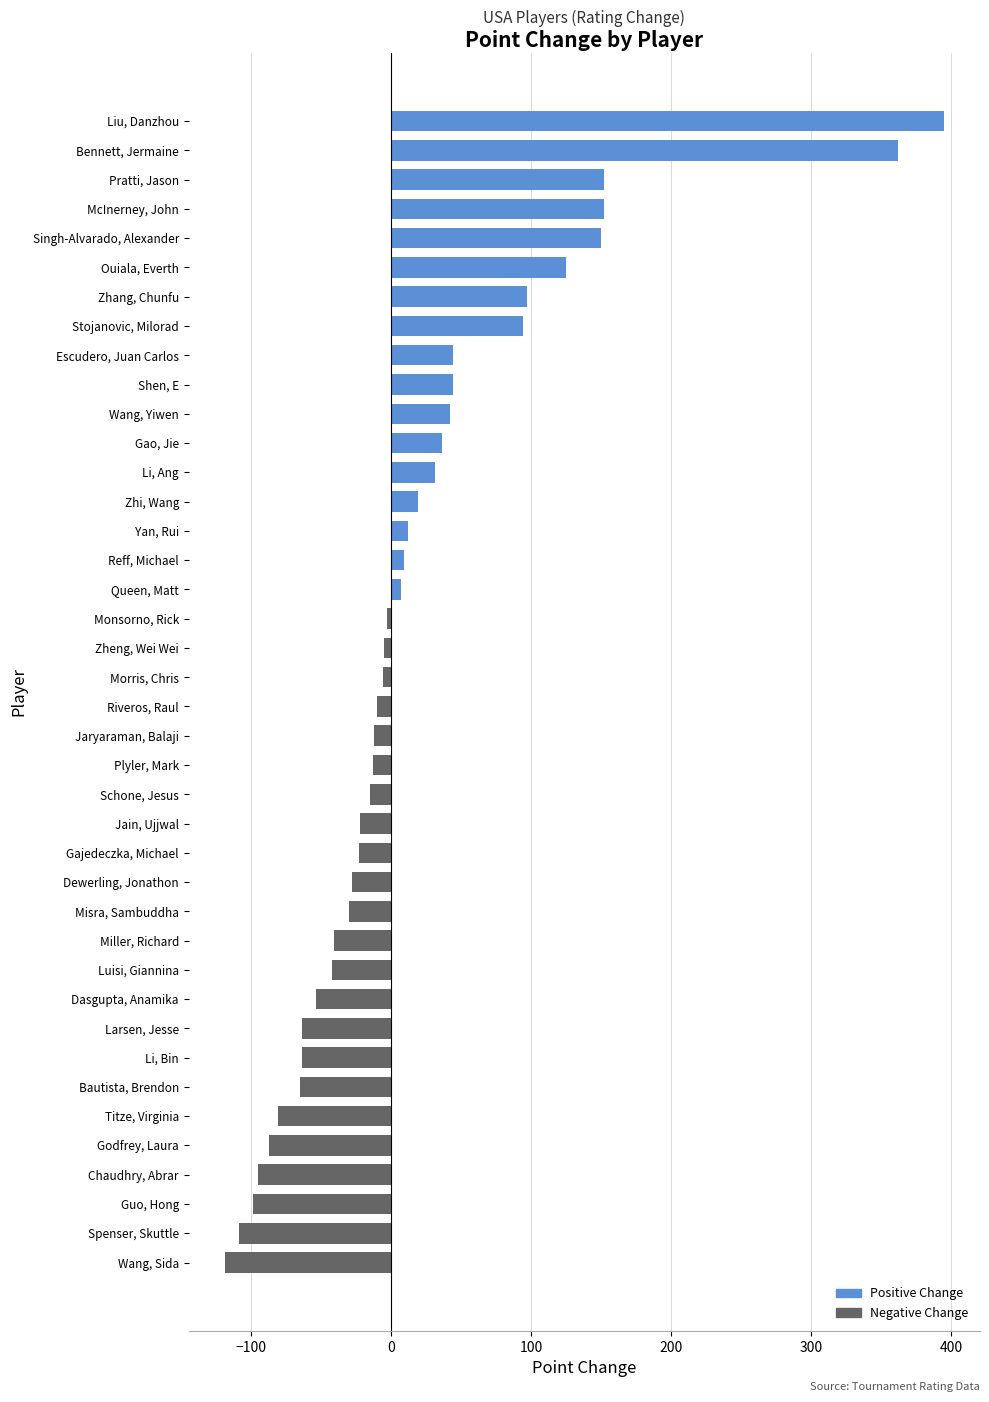

Approximately how many times larger is the value at Ouiala, Everth compared to Shen, E?

2.8